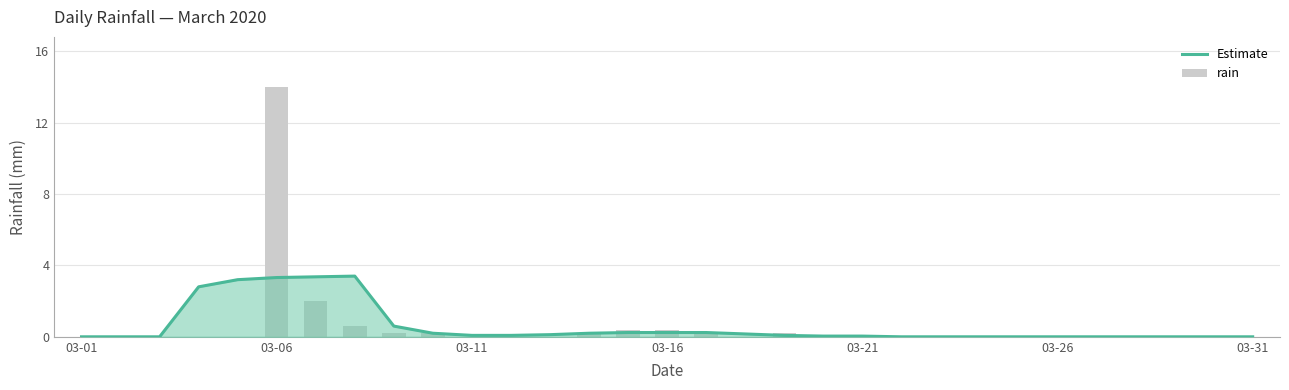

How many positive values does the Estimate series have?

18